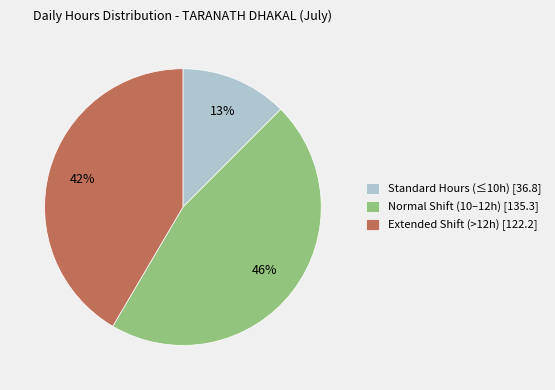

Between Normal Shift (10–12h) [135.3] and Extended Shift (>12h) [122.2], which is larger?

Normal Shift (10–12h) [135.3]